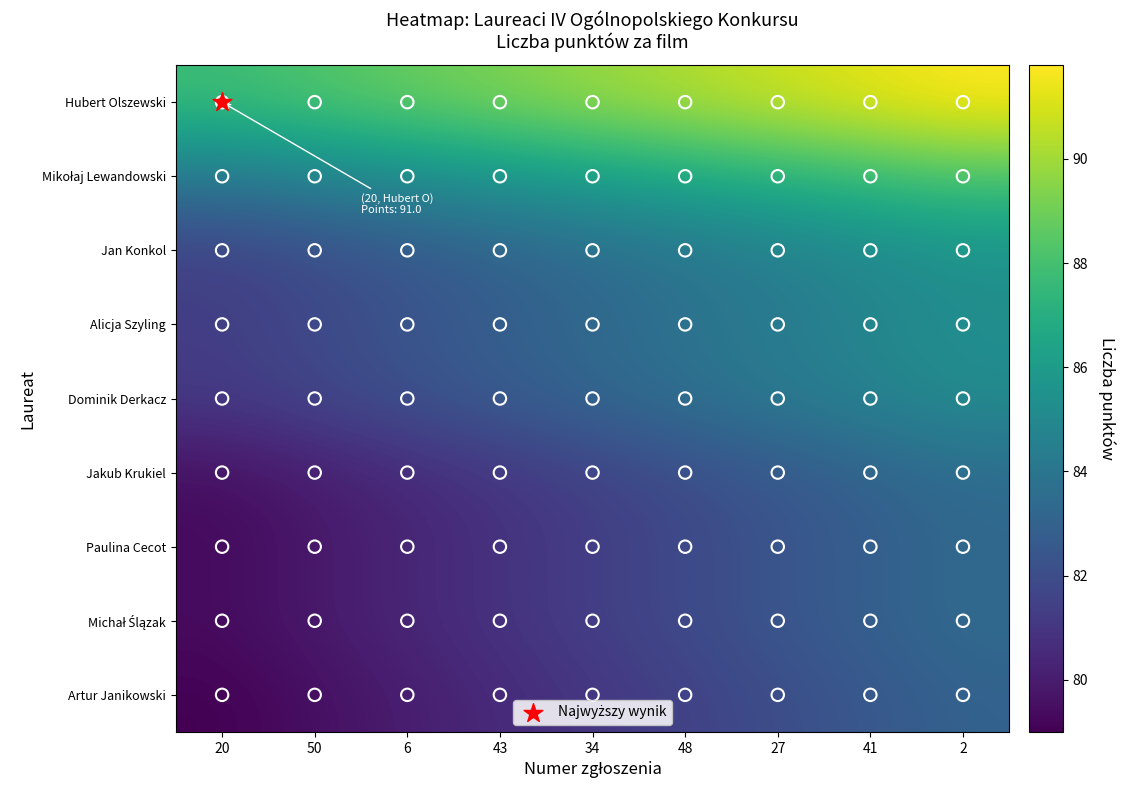

Between 48 and 43, which is larger?

48